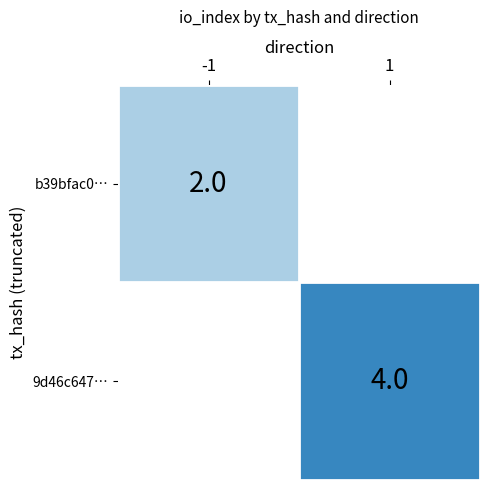

True or false: 9d46c647… has a value of 6 at 1.

False